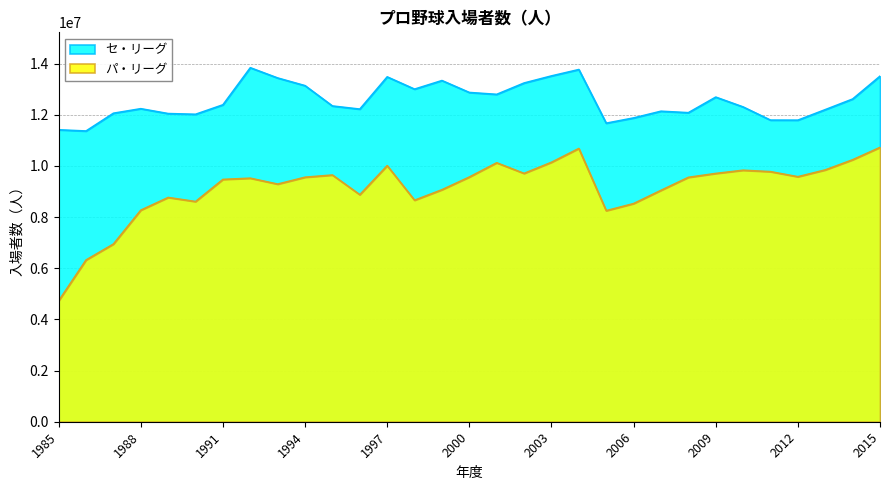

Rank the series by their maximum value, from lowest to highest.

パ・リーグ, セ・リーグ